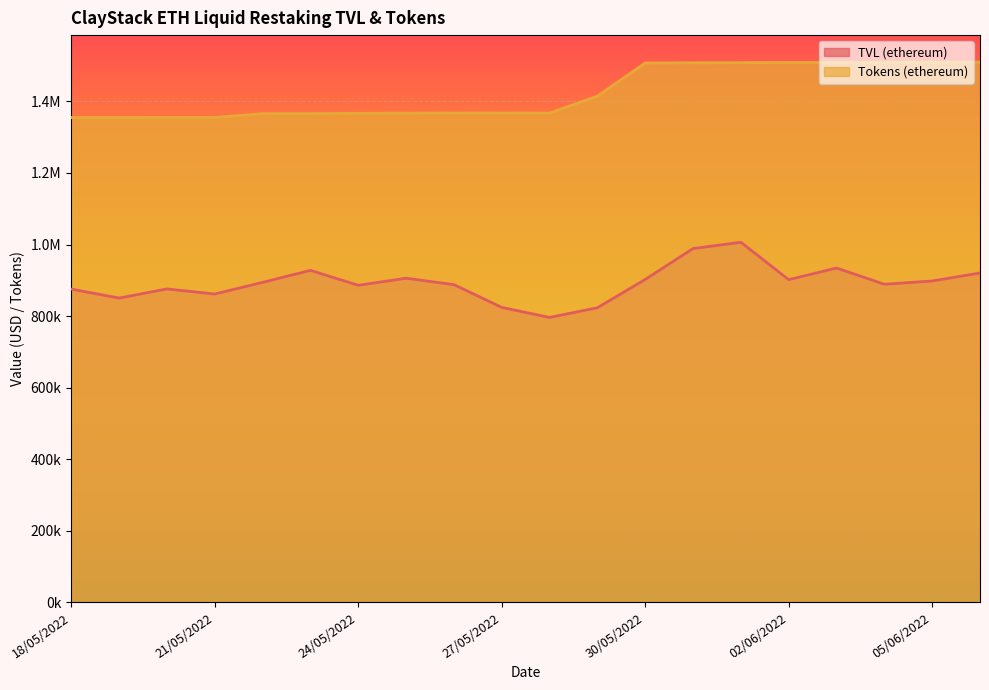

Which label corresponds to the smallest value in the chart?

28/05/2022